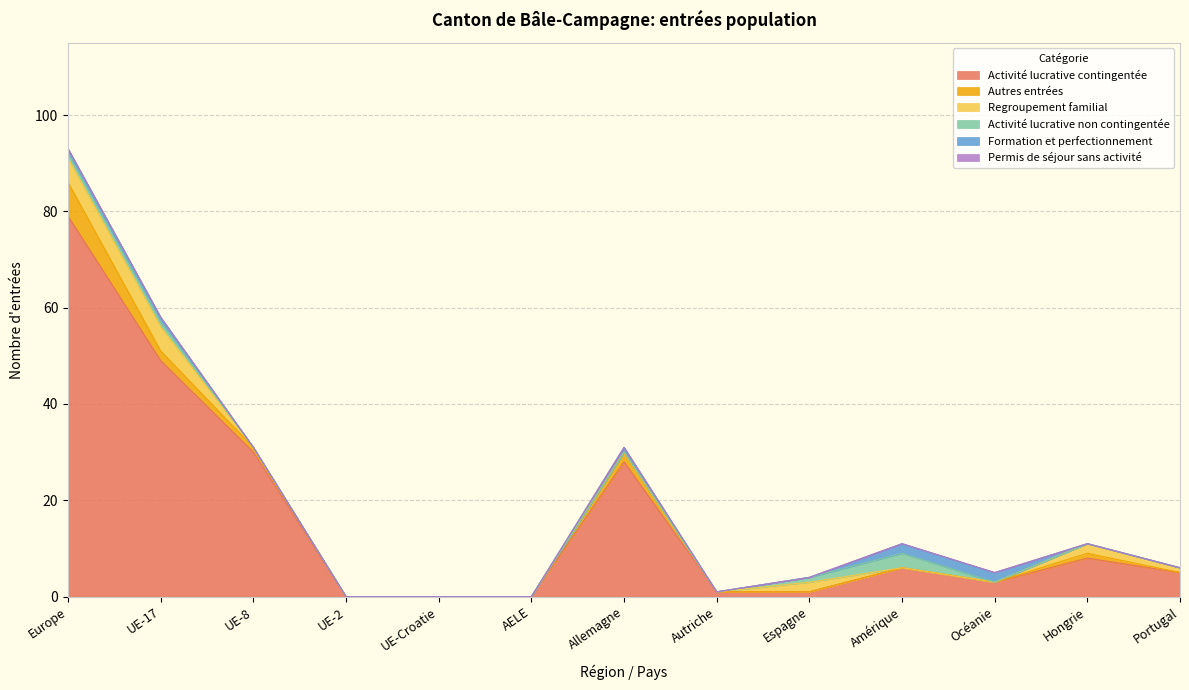

What is the greatest value displayed?

79